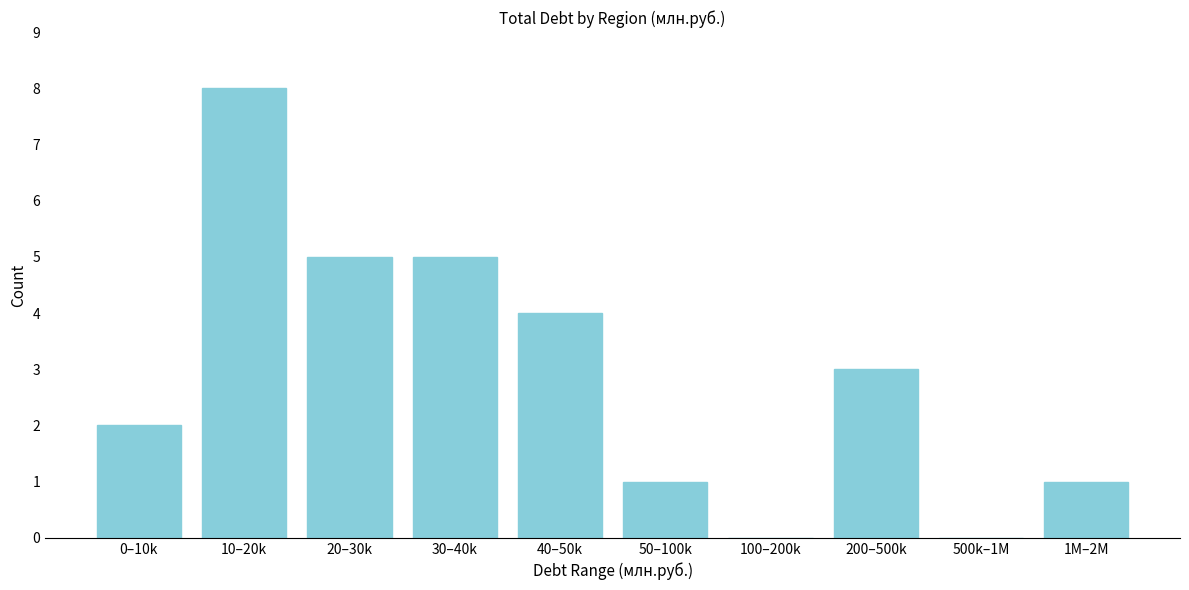

Reading left to right, list all the values displayed in this chart.

0–10k=2	10–20k=8	20–30k=5	30–40k=5	40–50k=4	50–100k=1	100–200k=0	200–500k=3	500k–1M=0	1M–2M=1